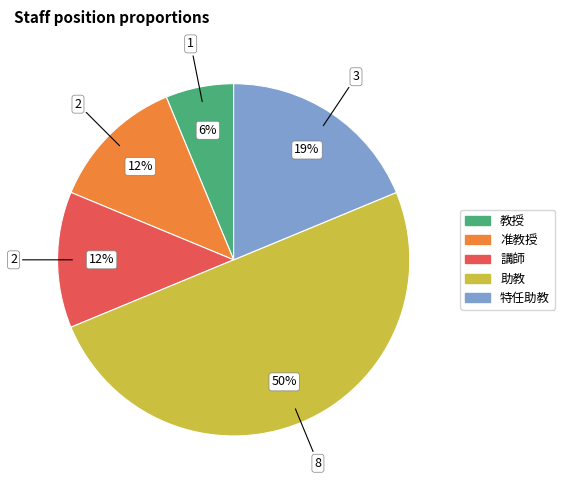

True or false: 助教 accounts for 50% of the total.

True